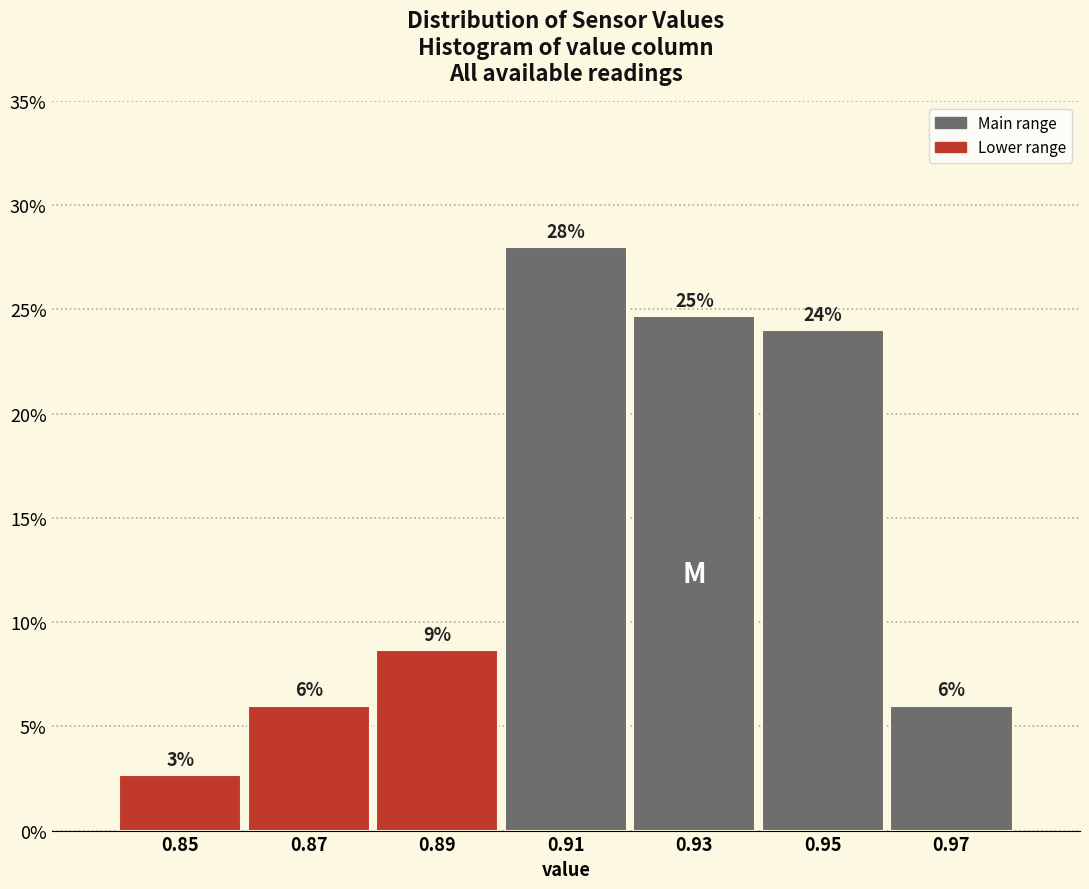

Which range on the x-axis has the tallest bar?

0.90 to 0.92